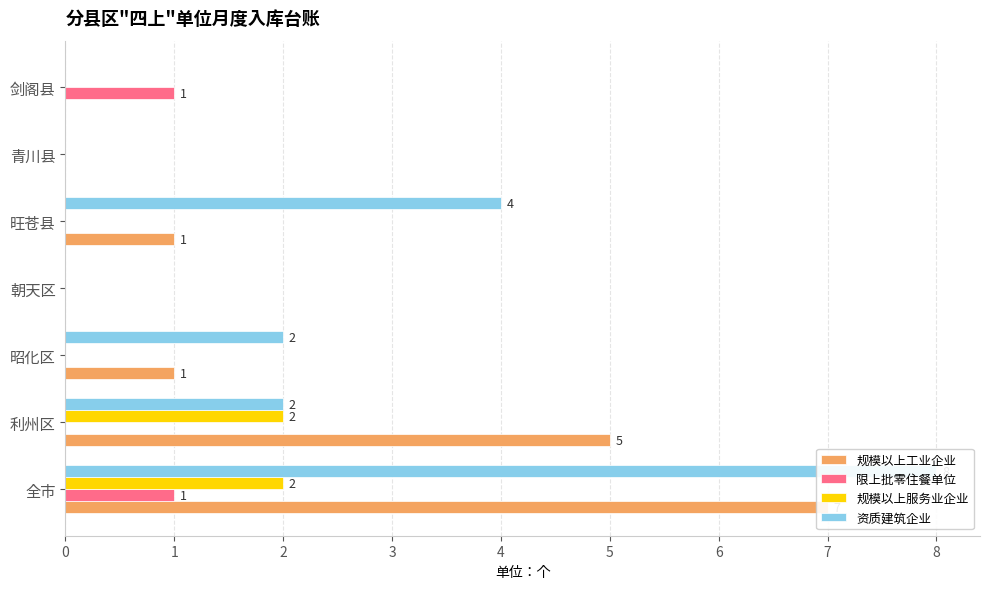

How many values in the 规模以上服务业企业 series exceed 0?

2